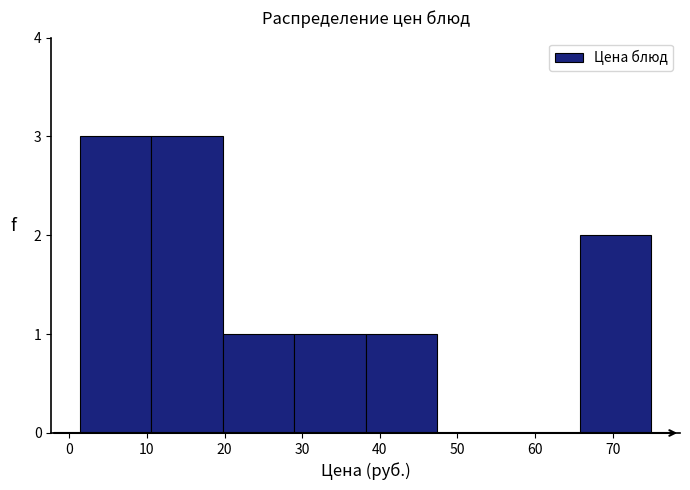

Reading left to right, transcribe this chart: for each bar, give the range it covers on the x-axis and its height. Neither the bar edges nor the heights are printed on the chart, so give them approximately, as read against the axes.

1 to 11: 3
11 to 20: 3
20 to 29: 1
29 to 38: 1
38 to 47: 1
47 to 57: 0
57 to 66: 0
66 to 75: 2